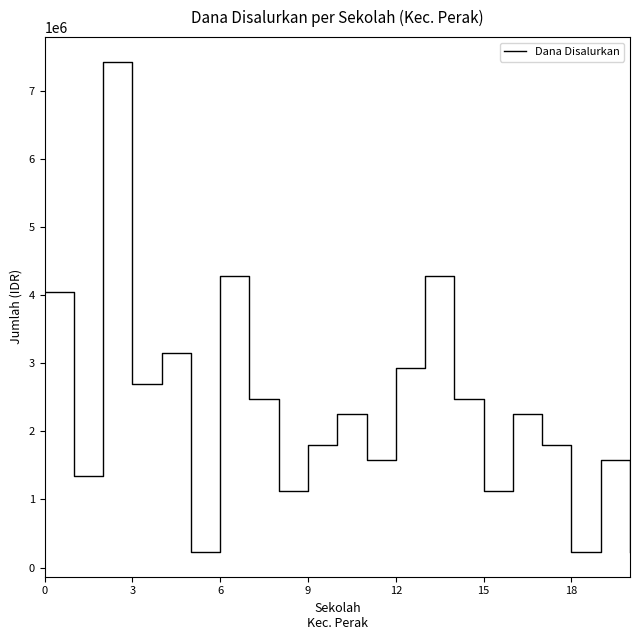

What is the average value?

2346429